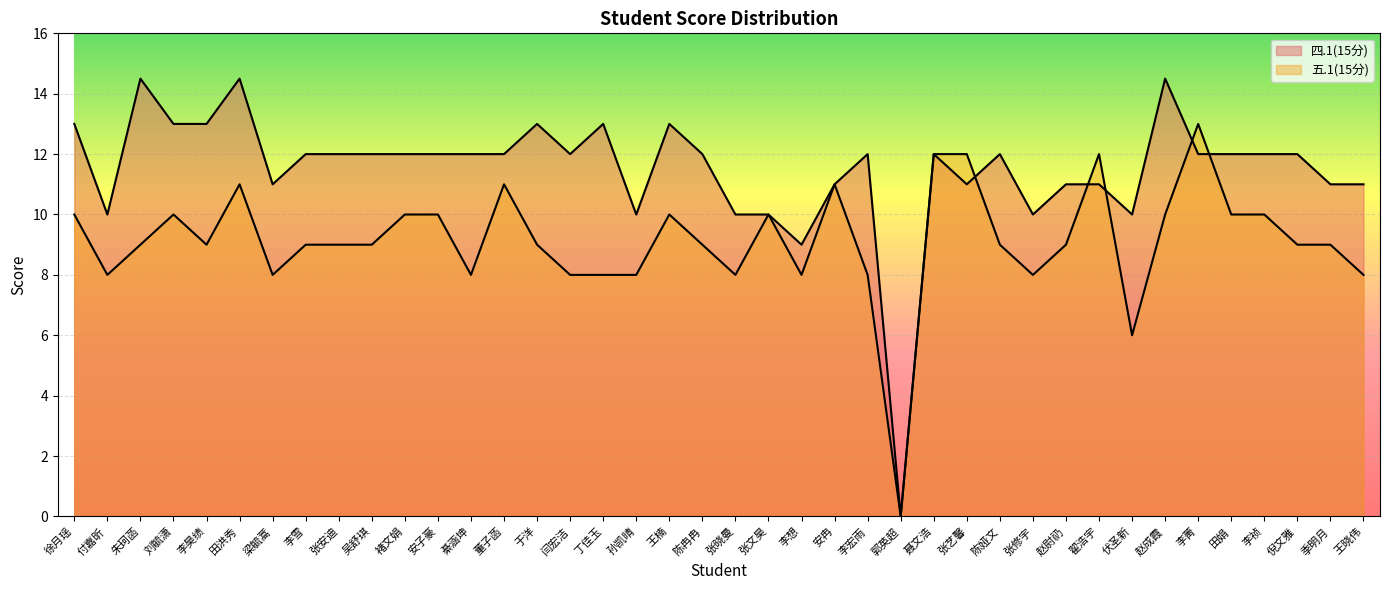

What is the sum of the 五.1(15分) values at 赵成霞 and 朱珂菡?

19.0